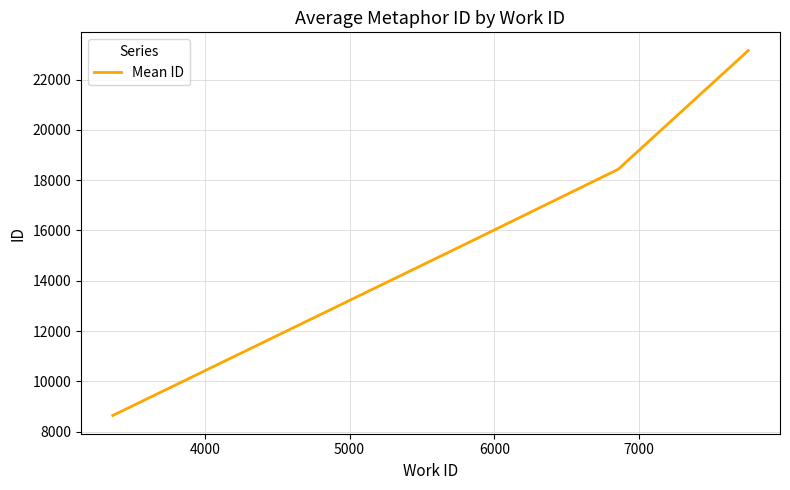

What is the difference between the maximum and minimum values?

14520.5